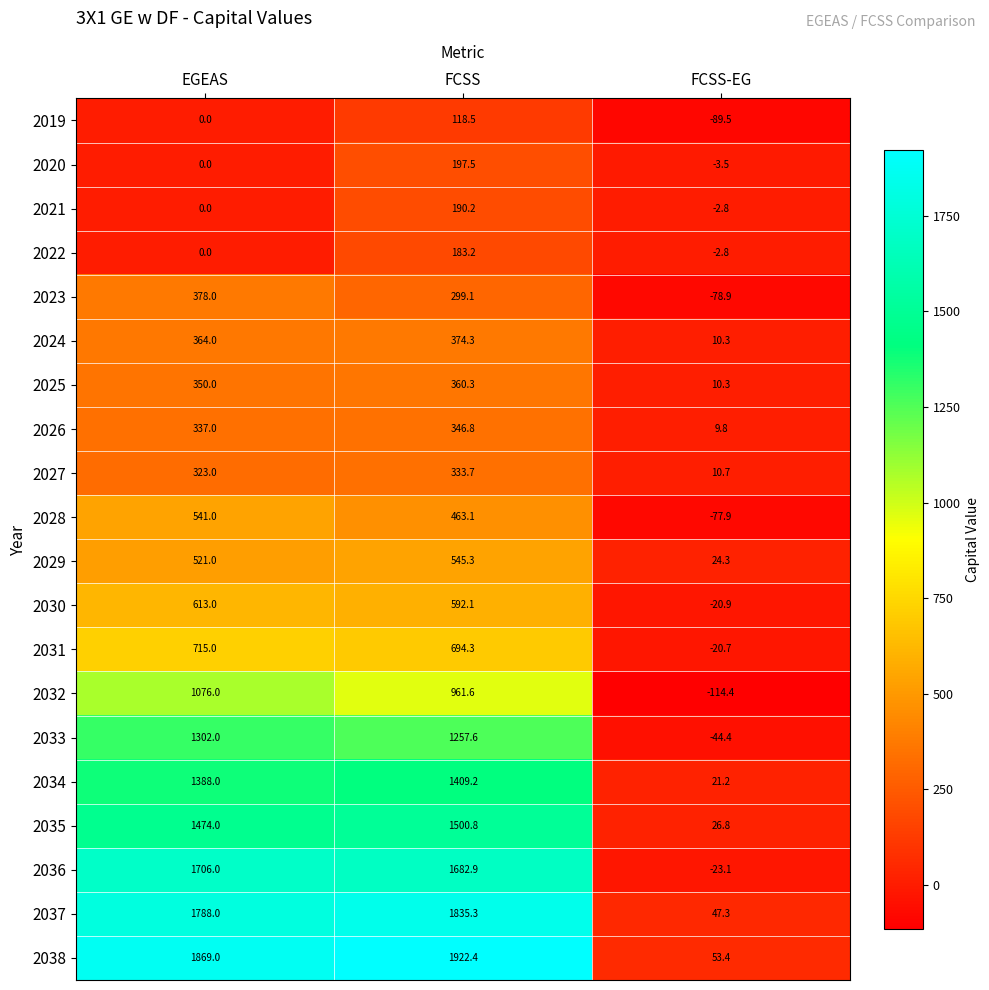

What is the smallest value displayed?

-114.4